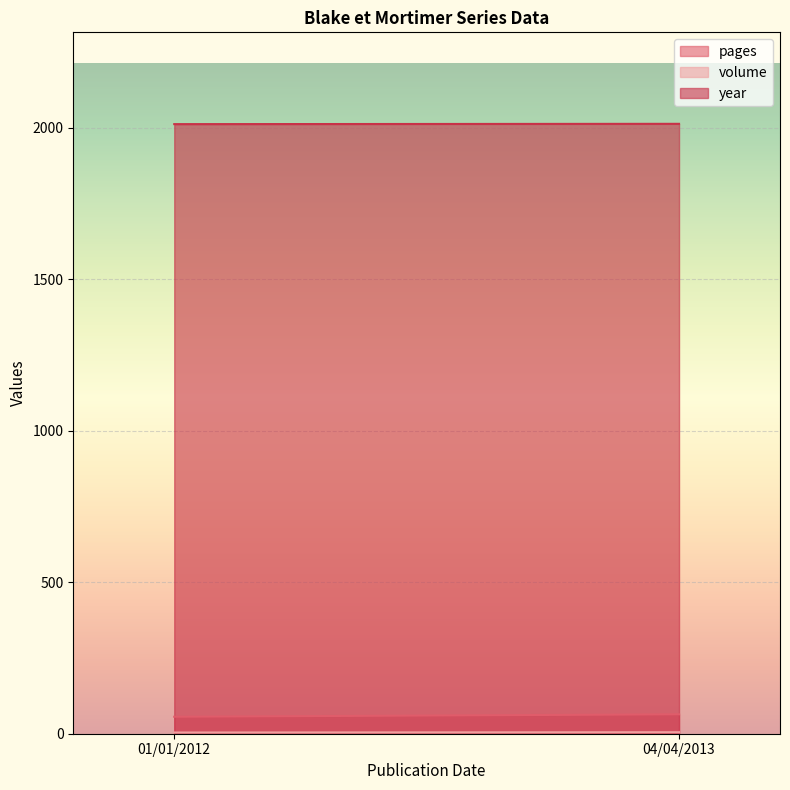

What are all the series names shown in the legend?

pages, volume, year